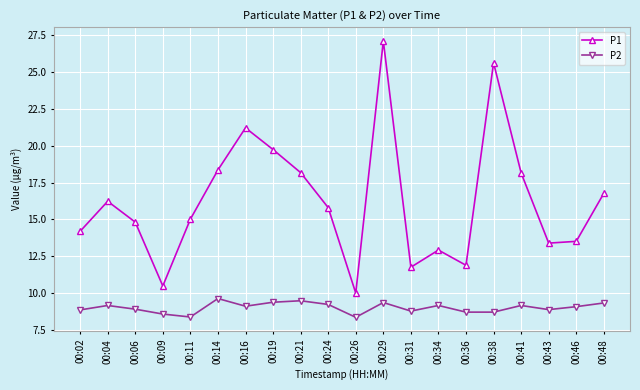

What is the value of the P1 point at the 3rd from the left?

14.8